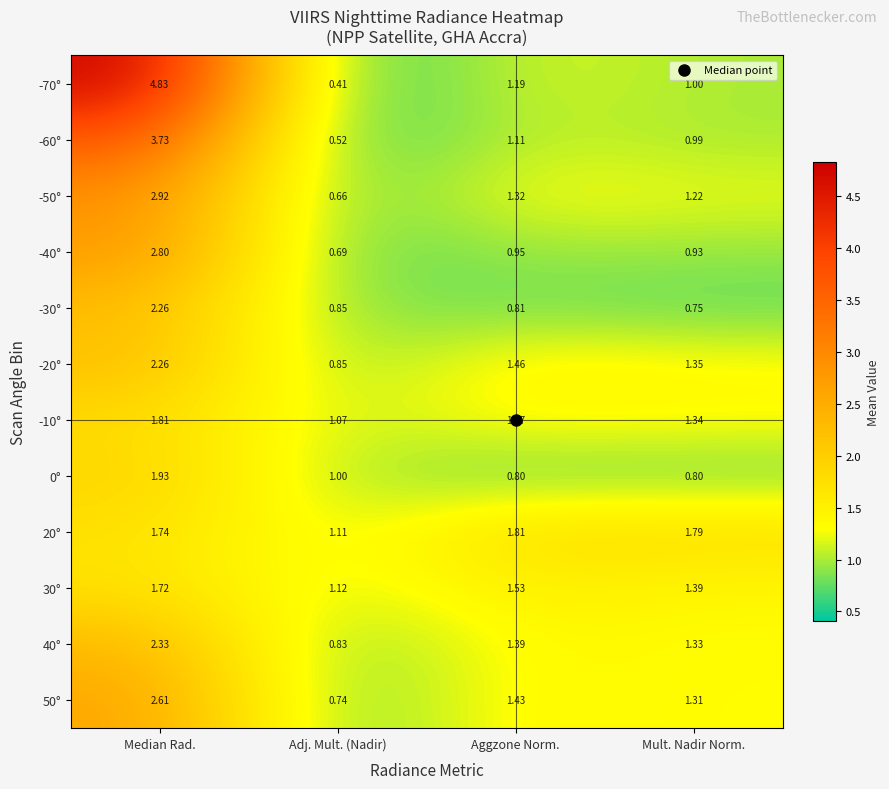

Which series changed the most between Aggzone Norm. and Mult. Nadir Norm.?

-70°